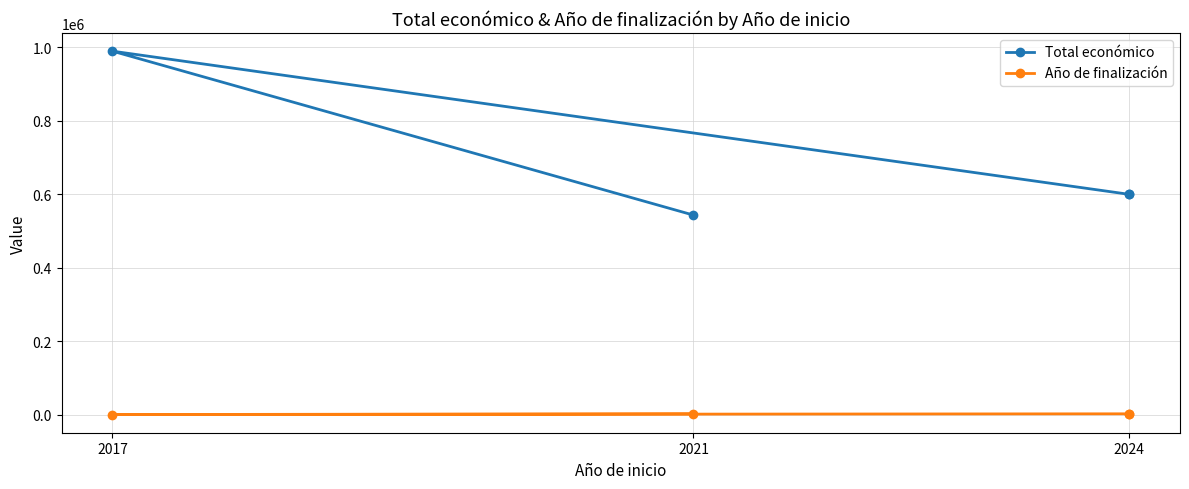

What is the sum of all Año de finalización values?

6077